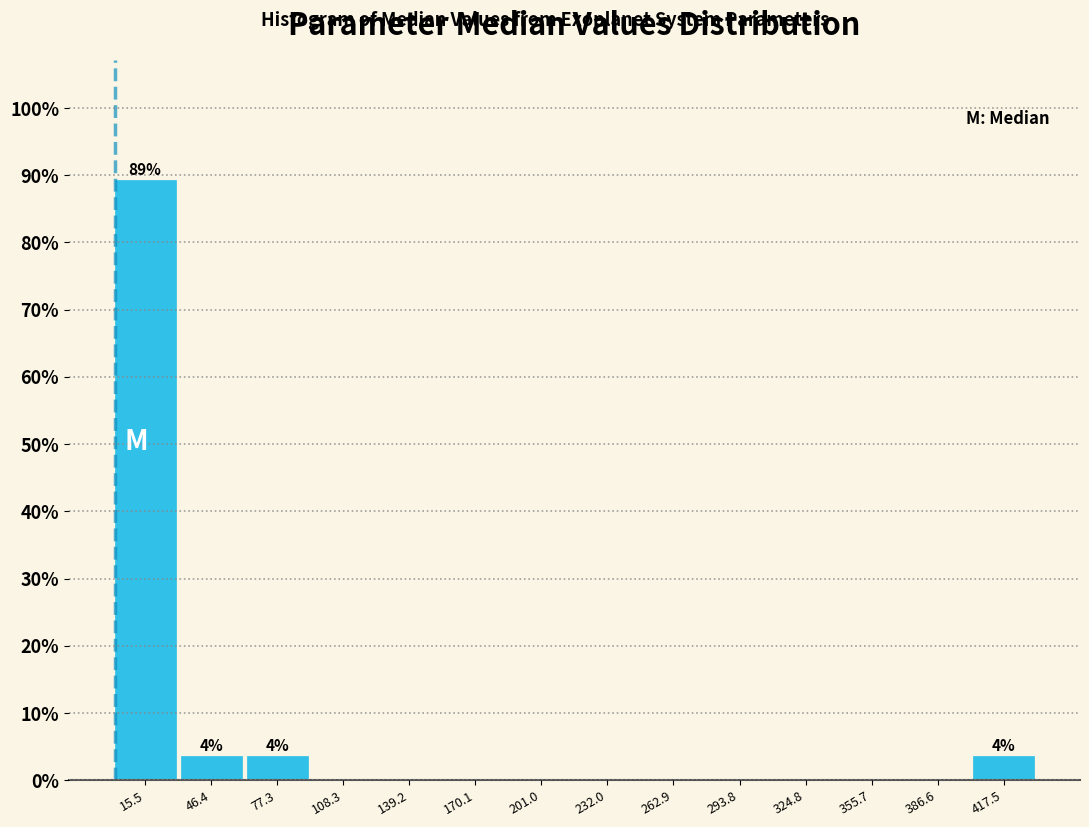

Over which range of the x-axis is the bar tallest?

0 to 30